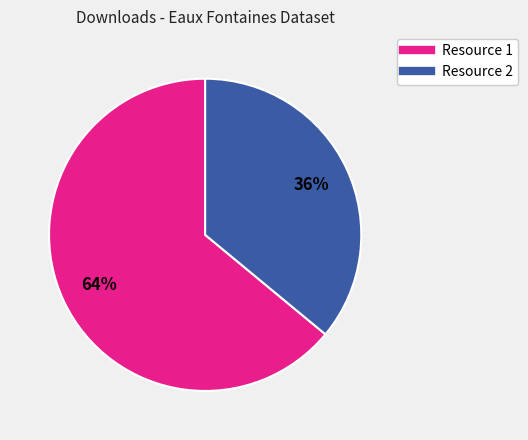

To the nearest percent, what is the average slice percentage?

50%